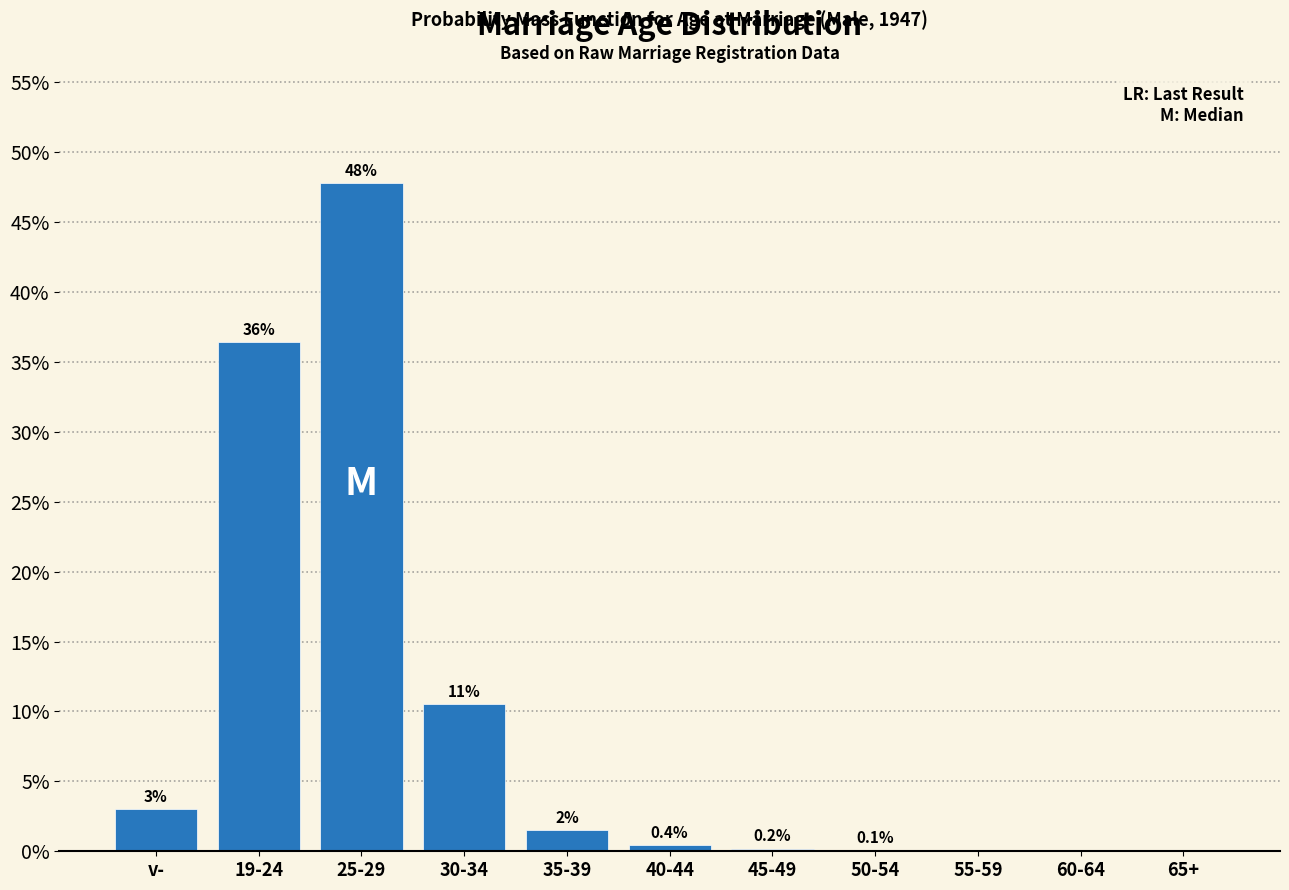

What is the sum of all values?

100.0